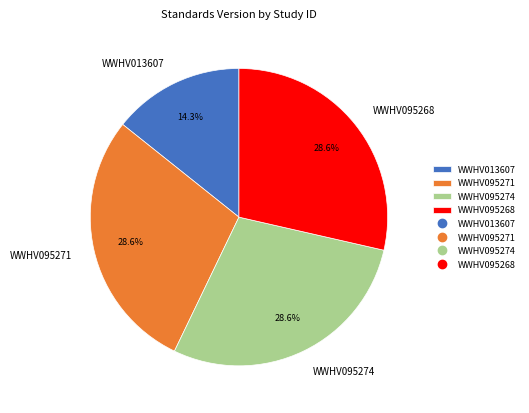

Is it true that WWHV095271 is 29% of the pie?

True